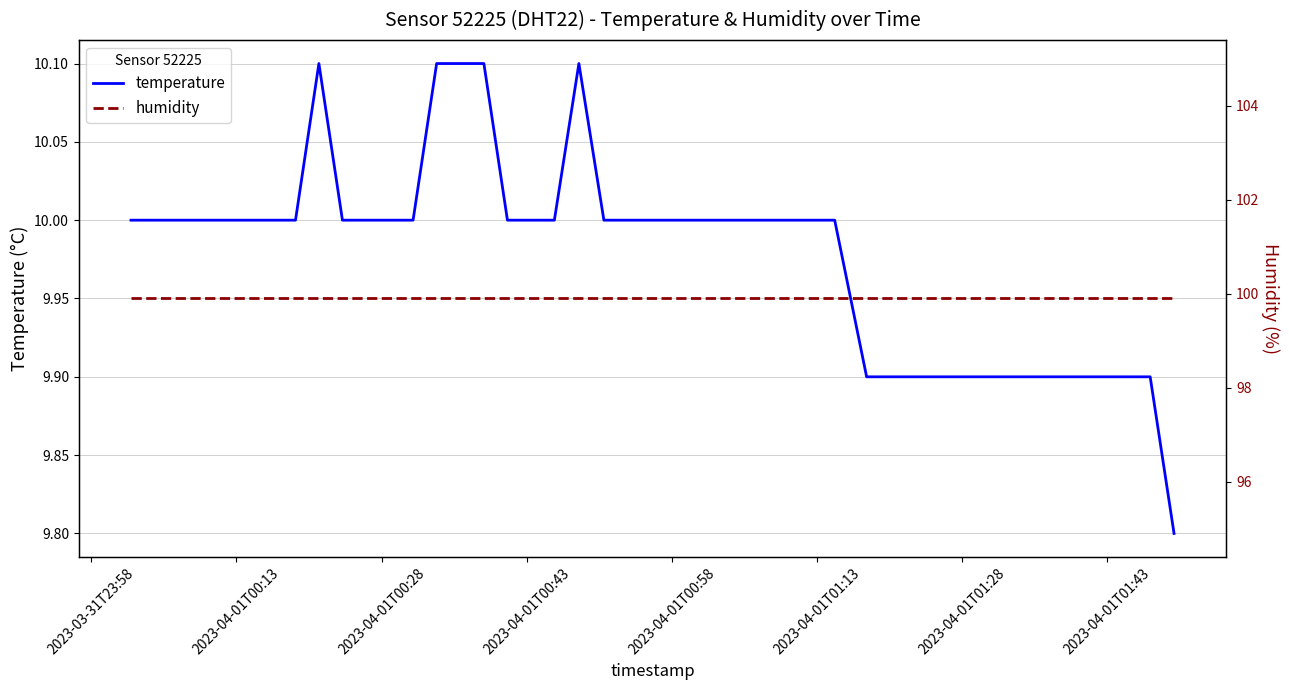

In temperature, how many points are higher than both neighbors (excluding endpoints)?

2